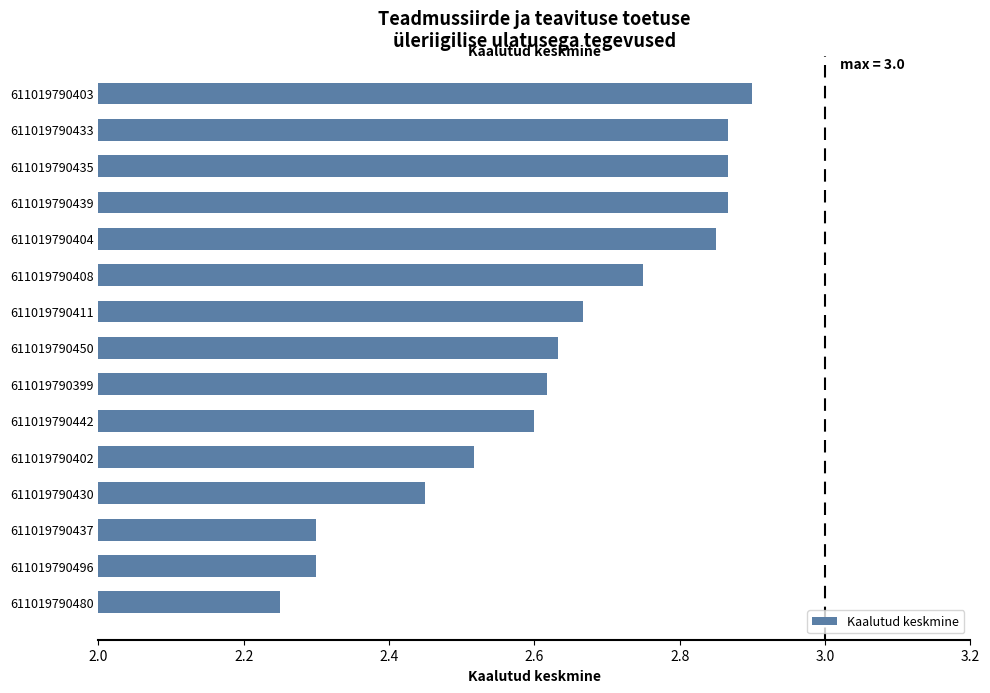

The value at 611019790430 is 0.7. True or false?

False